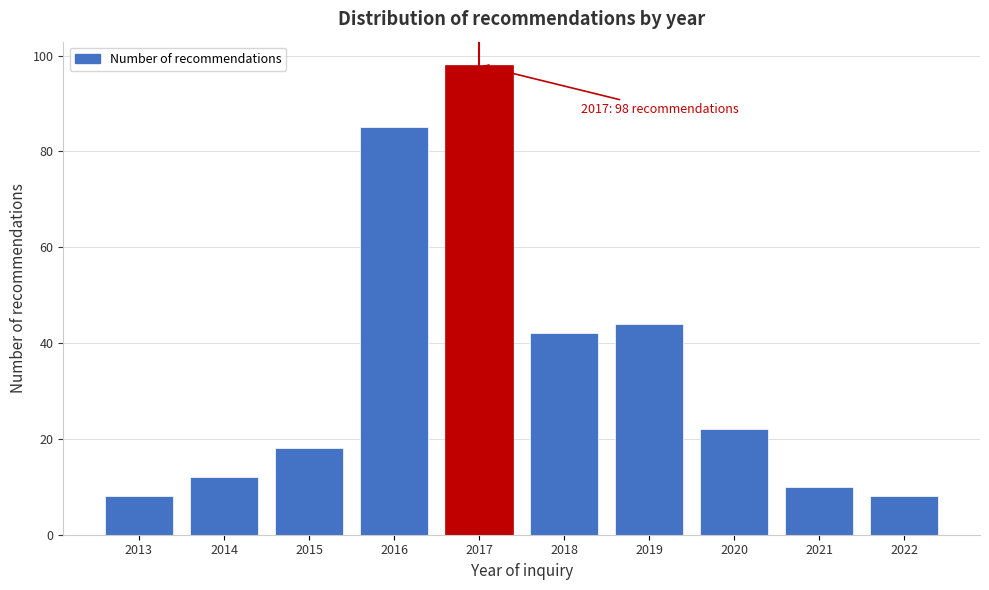

Reading right to left, list all the values displayed in this chart.

2022=8	2021=10	2020=22	2019=44	2018=42	2017=98	2016=85	2015=18	2014=12	2013=8